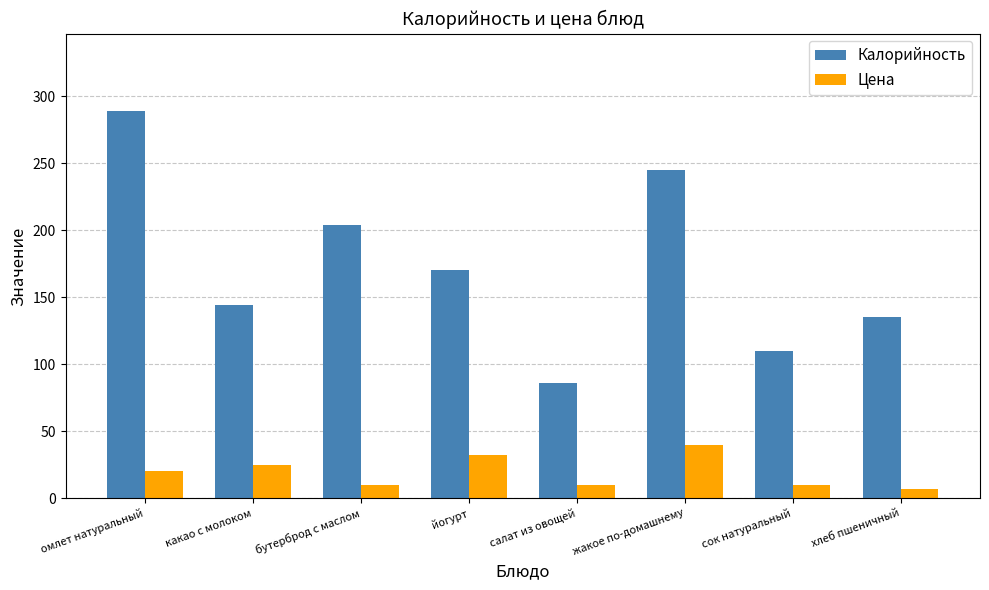

How many groups of bars are there?

8